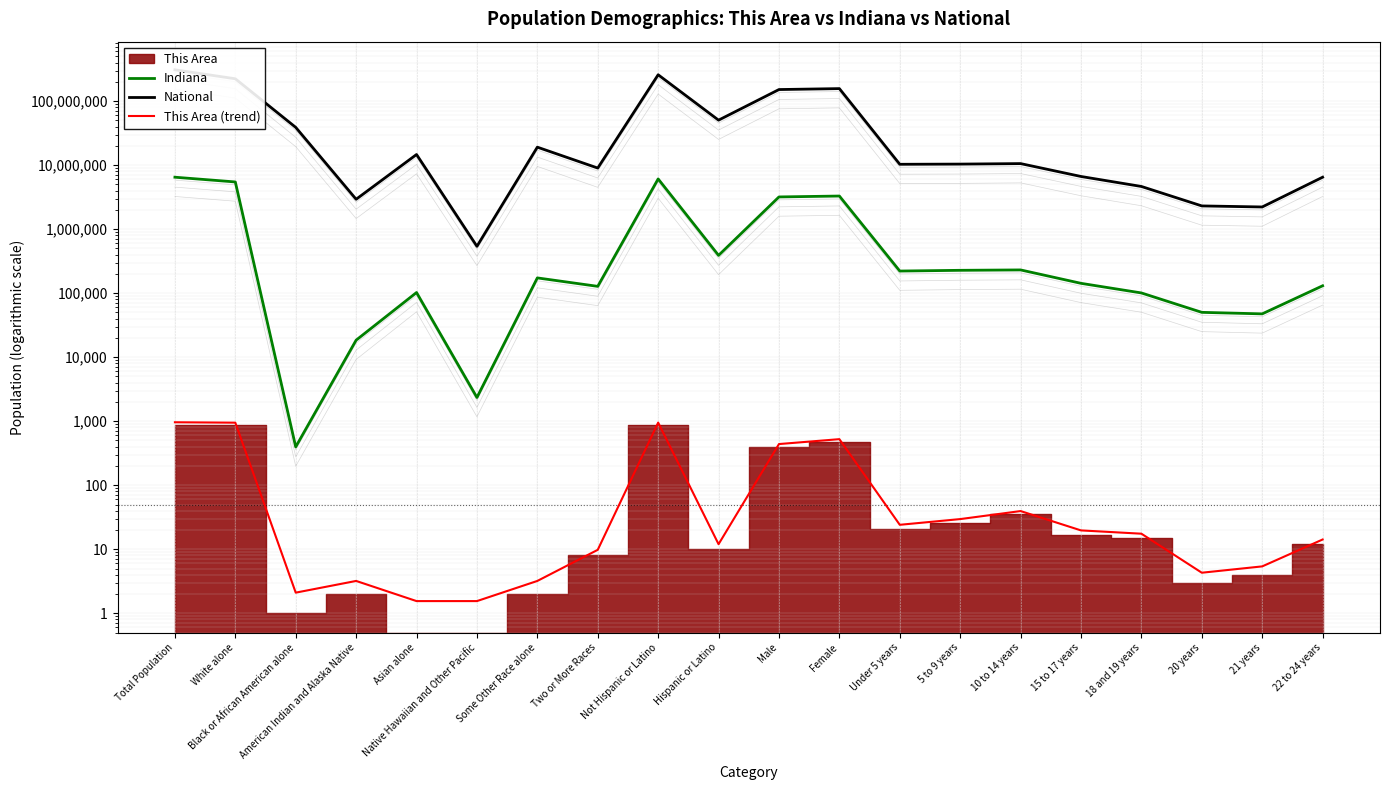

What is the approximate value of Indiana at Total Population?

6483802.0